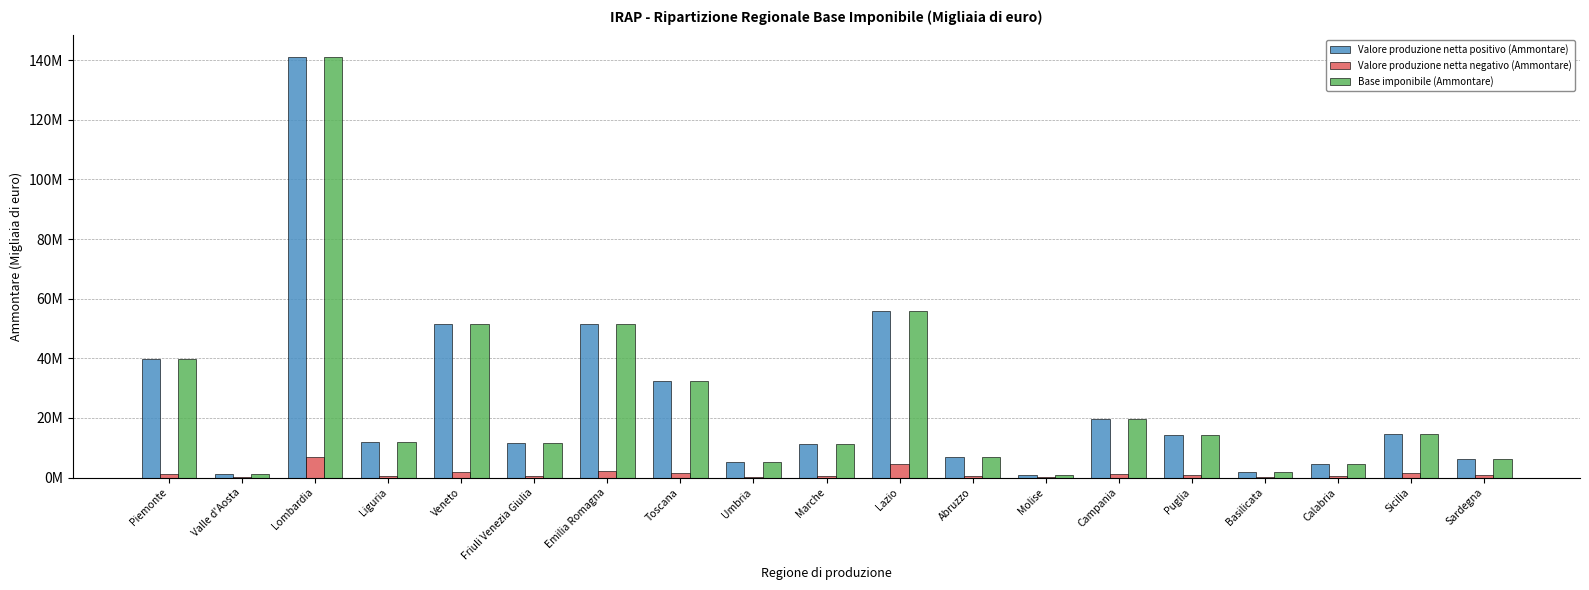

What are all the series names shown in the legend?

Valore produzione netta positivo (Ammontare), Valore produzione netta negativo (Ammontare), Base imponibile (Ammontare)